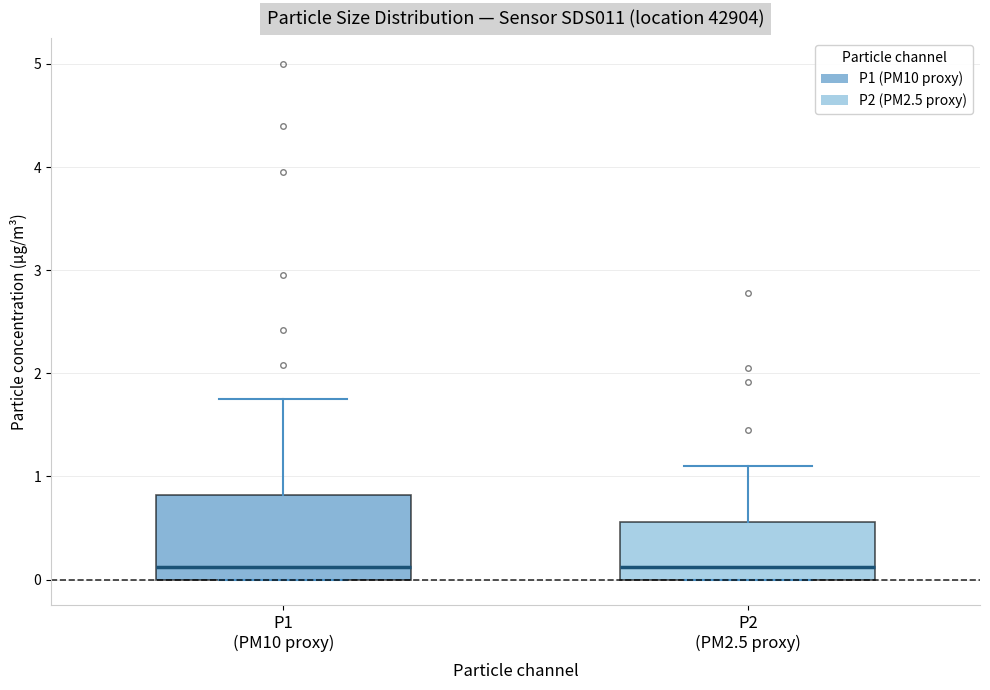

Where is the lower edge of the box for P1 (PM10 proxy) on the y-axis? The values are not printed on the chart, so give them approximately, as read against the axis.

0.0